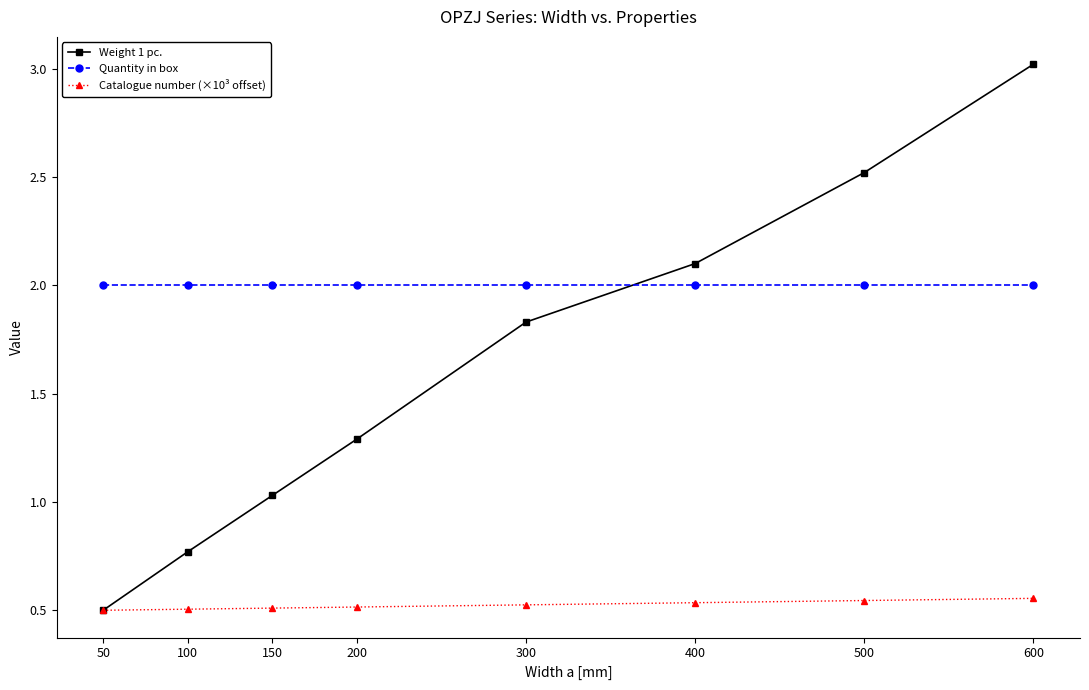

Which series has the largest range (max minus min)?

Weight 1 pc.